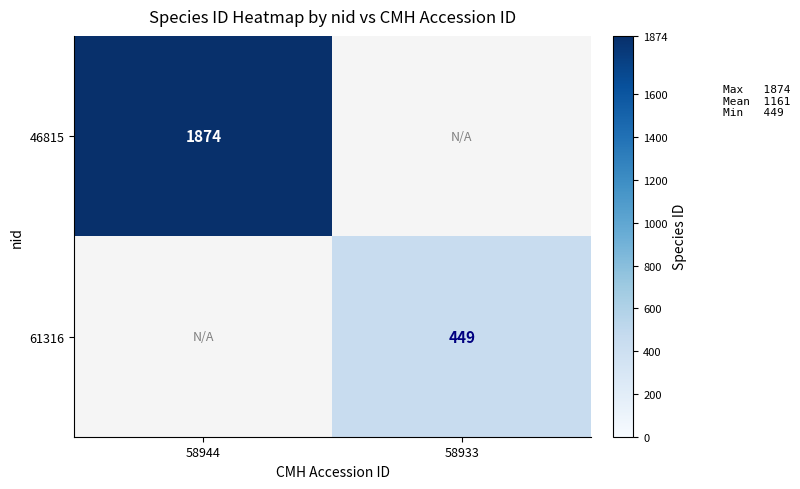

Is the value of 46815 at 58944 greater than the value of 61316 at 58933?

Yes